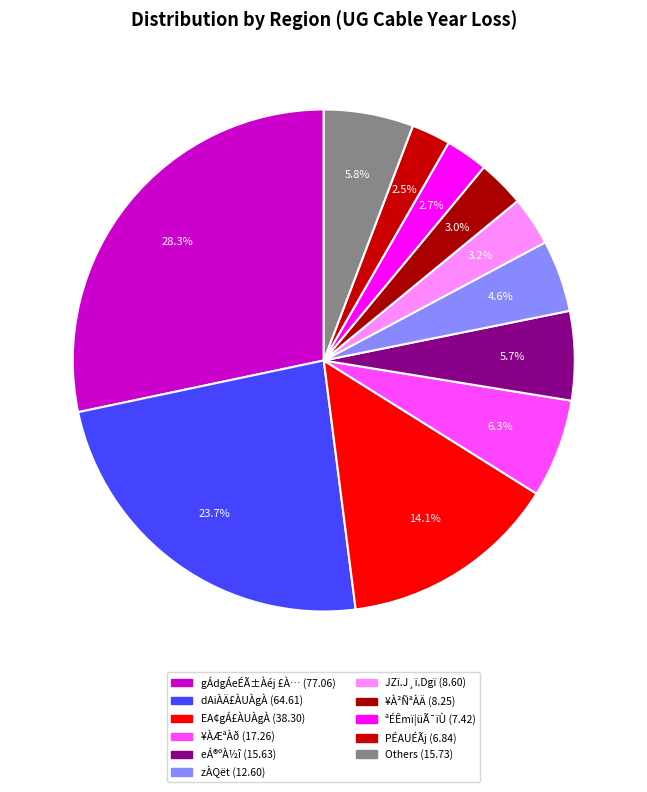

How many slices are in this pie chart?

11